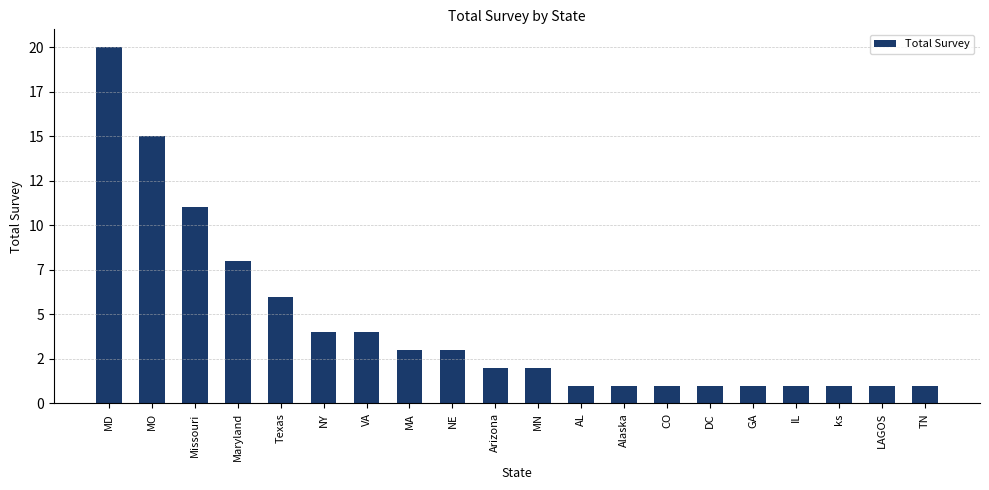

Does the chart contain any negative values?

No